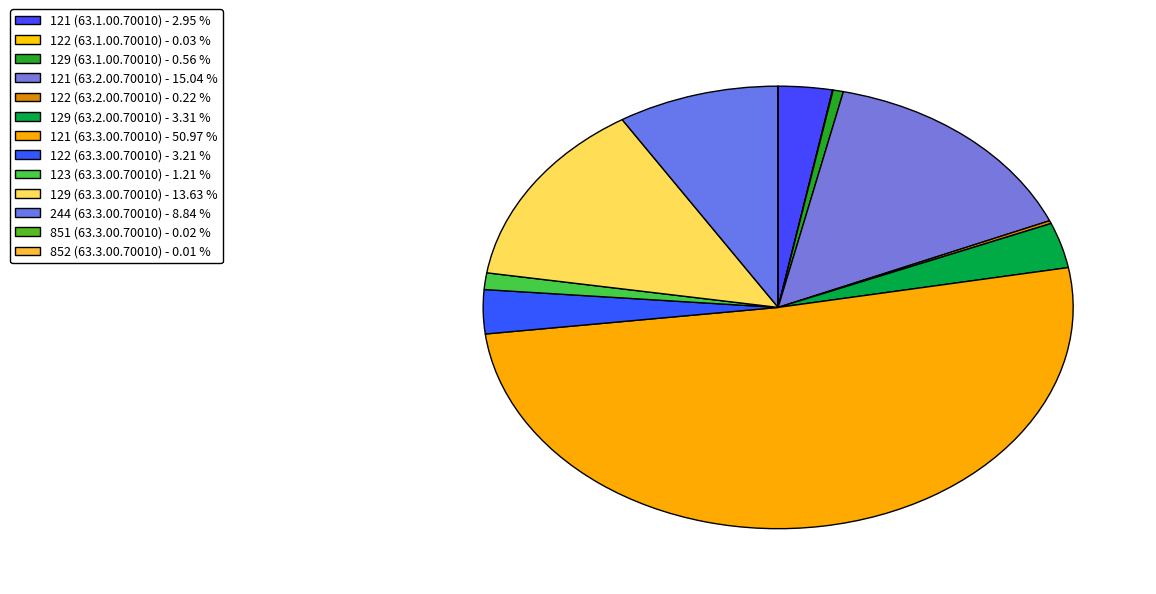

How much of the chart is everything except 123 (63.3.00.70010)?

98.8%